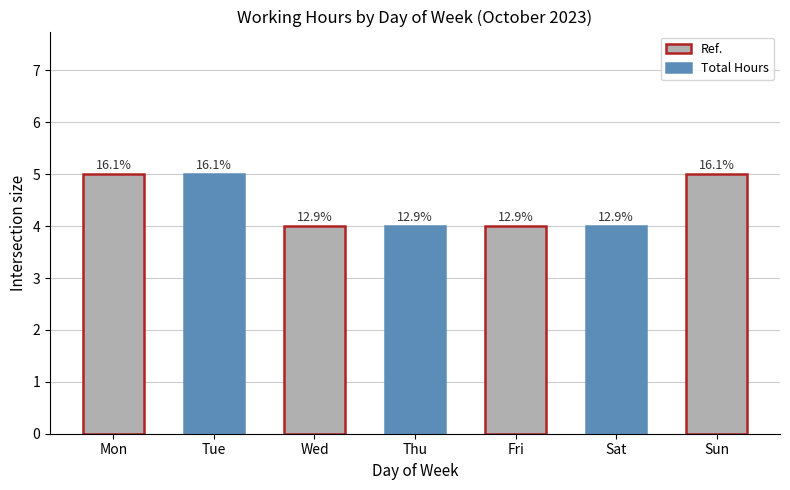

At which category does the chart reach its peak across all series?

Mon